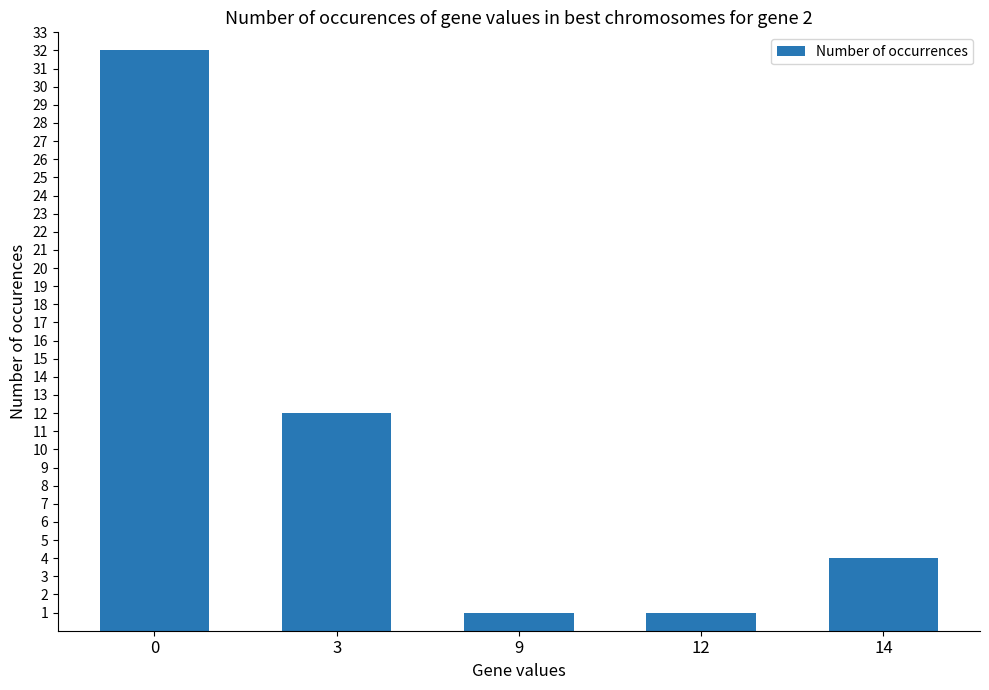

What is the difference between the maximum and minimum values?

31